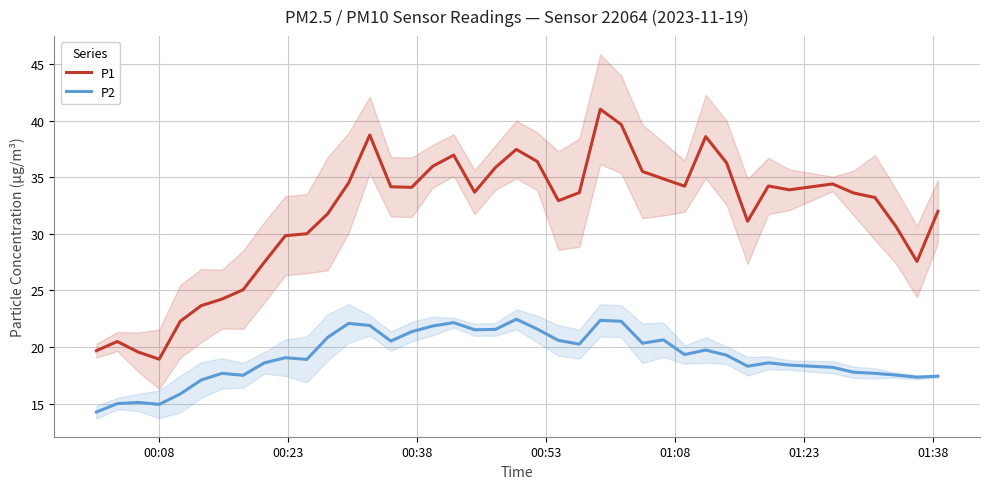

True or false: P2 and P1 intersect in this chart.

False